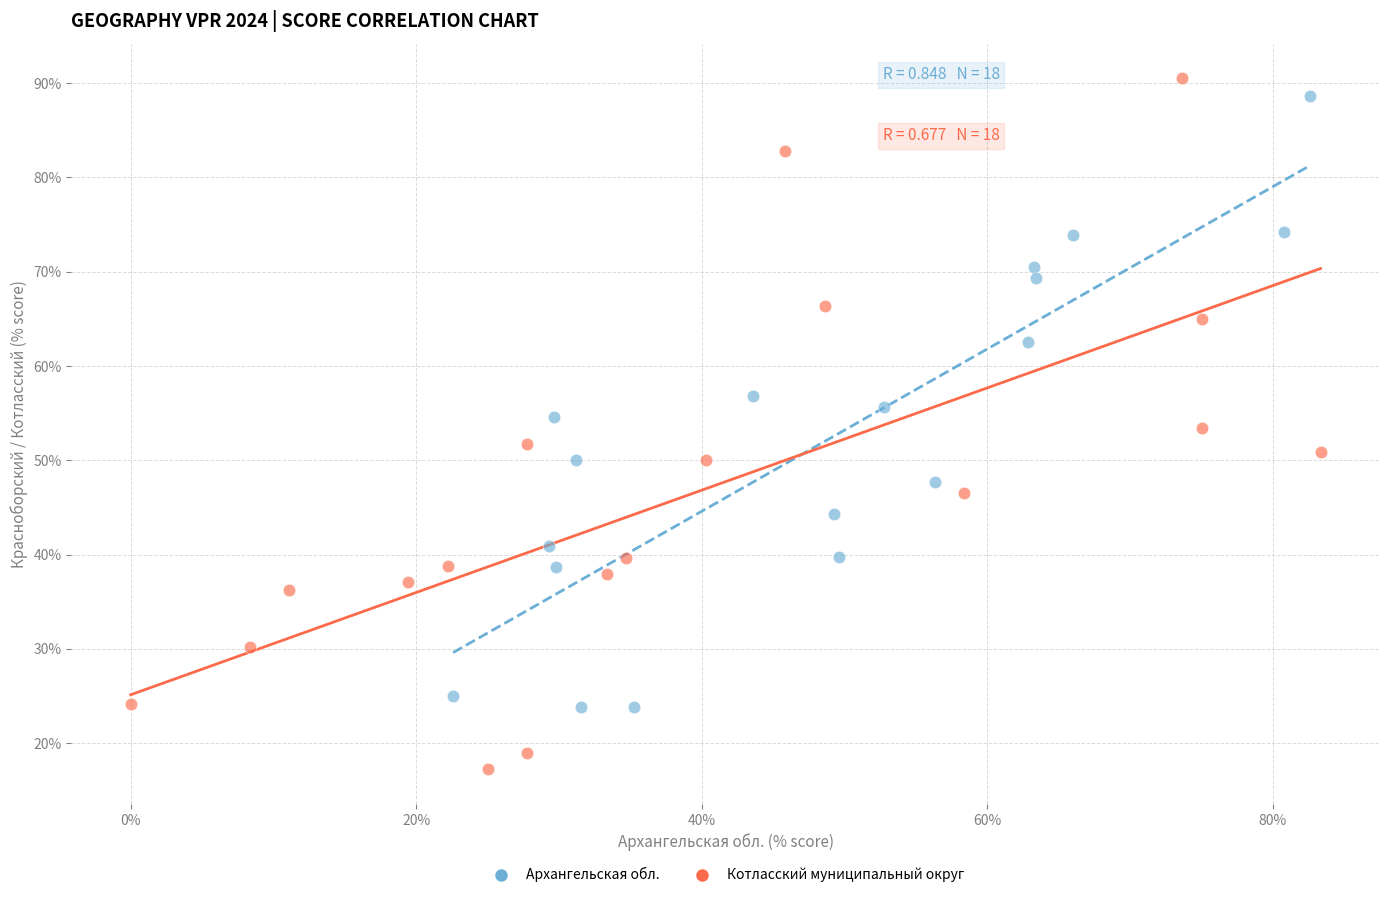

Which series reaches the minimum Y coordinate?

Котласский муниципальный округ